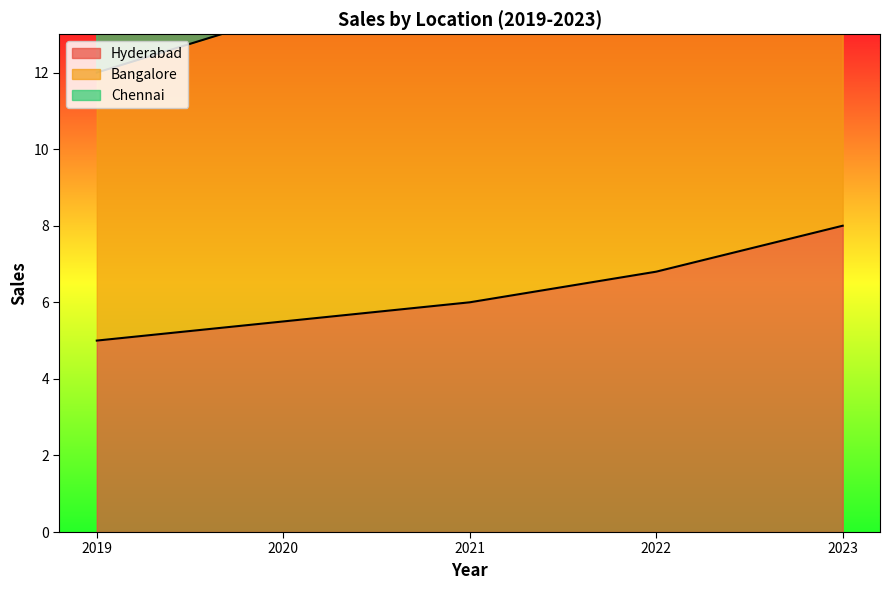

What is the total value across all series at 2019?

35.0